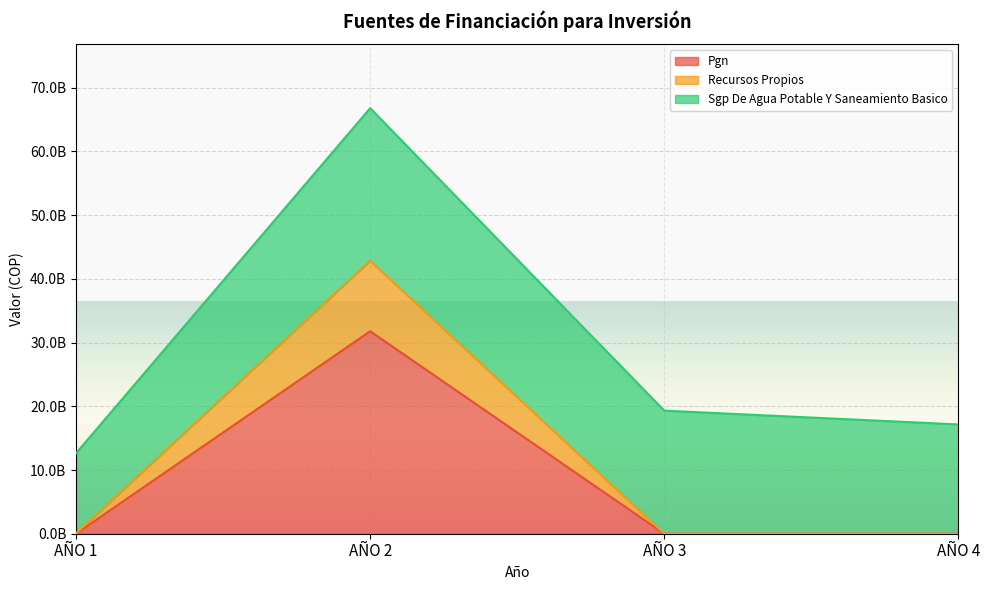

How many values in RECURSOS PROPIOS are above zero?

2